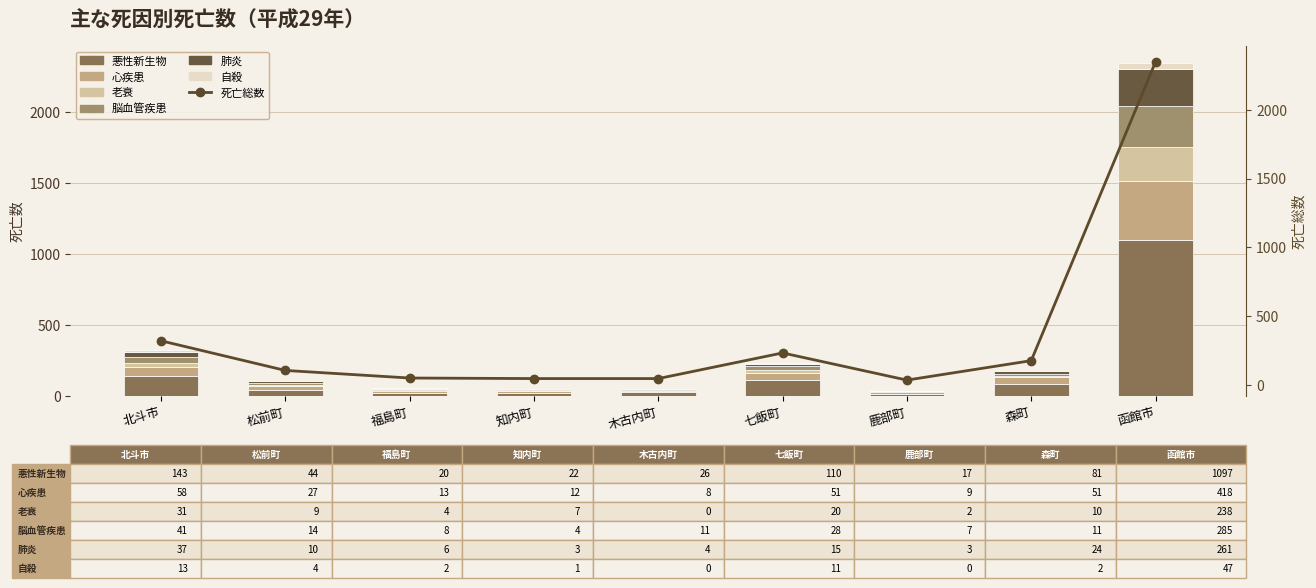

Where does the 肺炎 series first go above 10?

北斗市